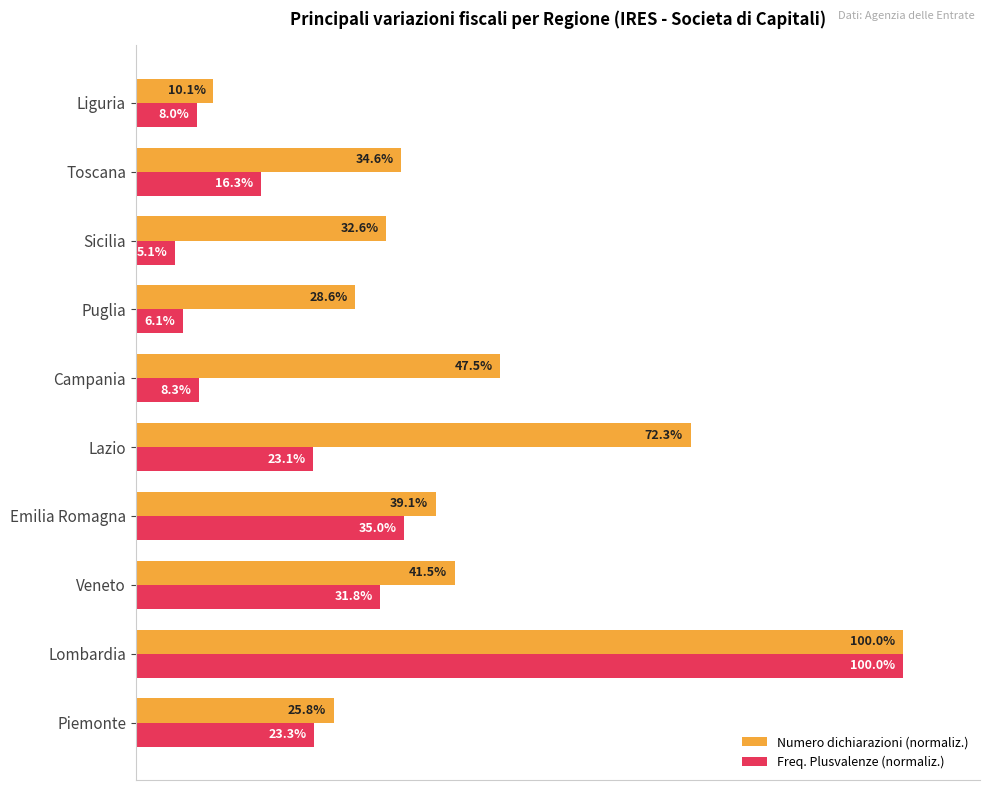

Which label corresponds to the smallest value in the chart?

Sicilia